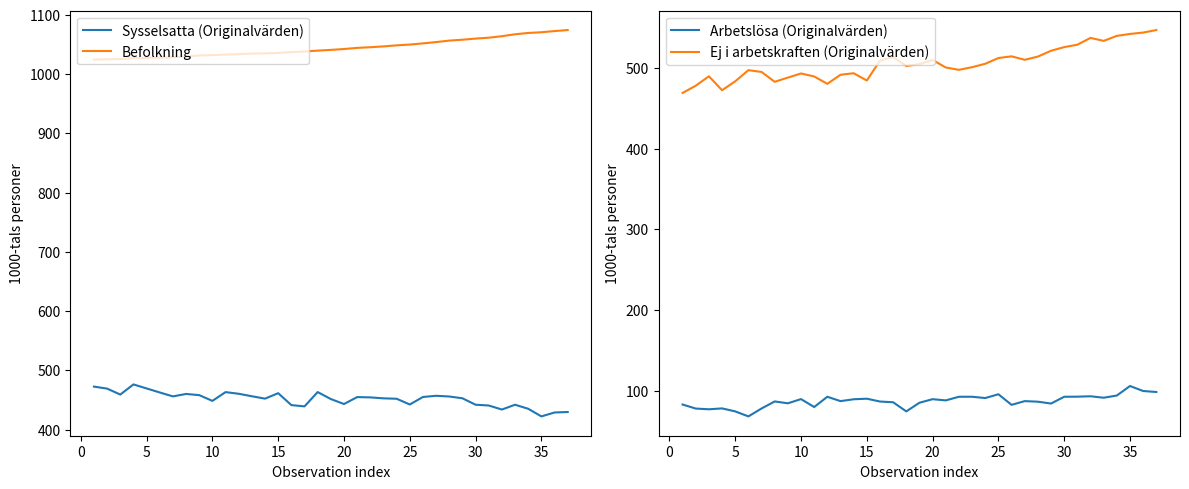

Does the chart have visible grid lines?

No